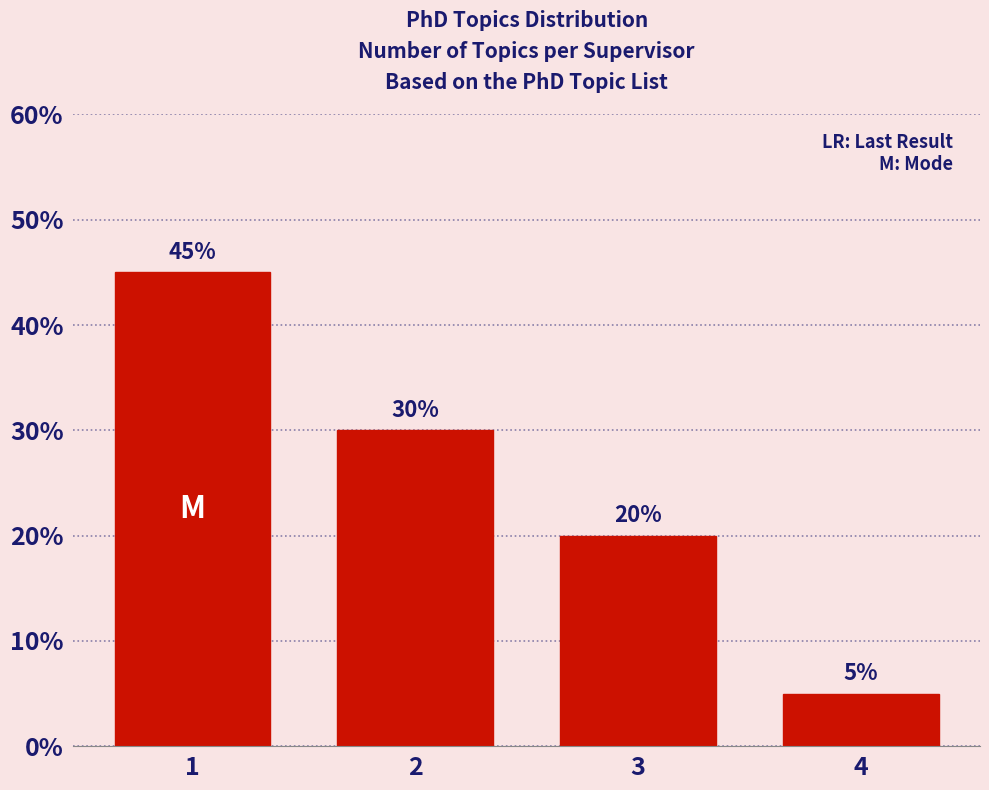

Reading right to left, extract all data points from this chart.

5	20	30	45